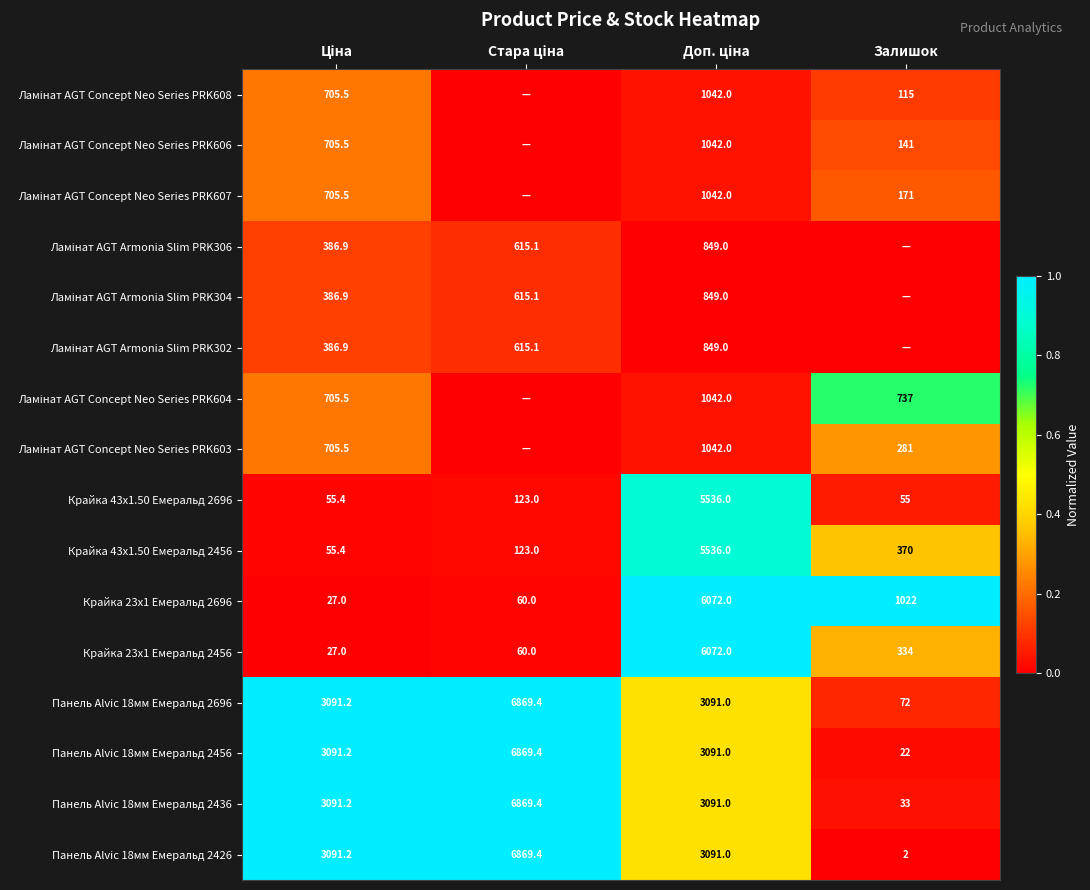

How many data points does each series have?

4